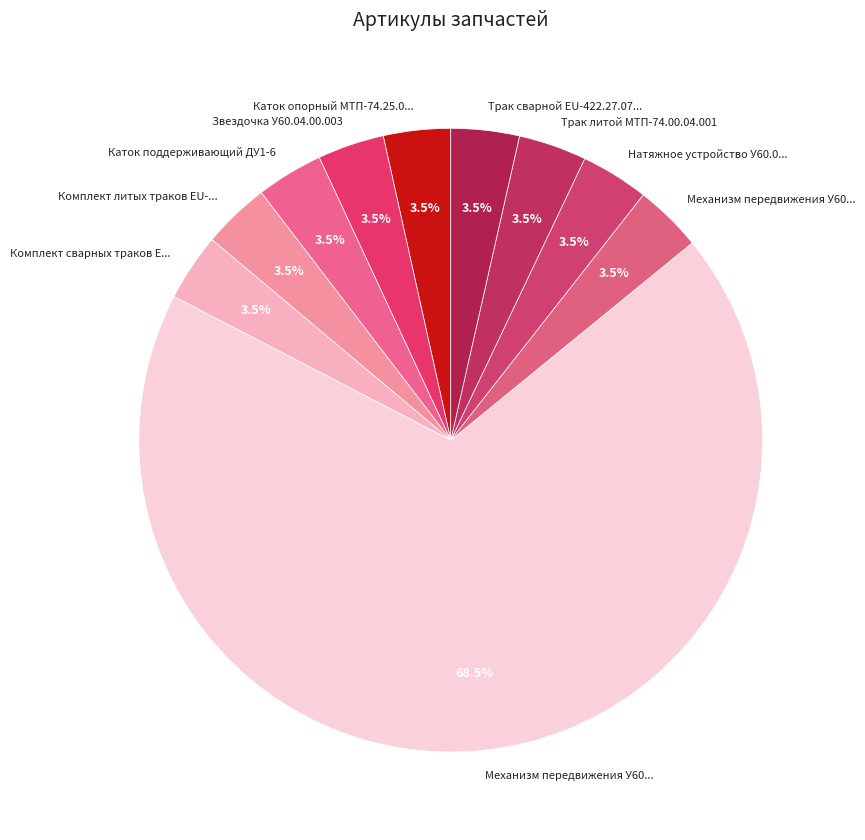

Count the number of slices in the pie.

10